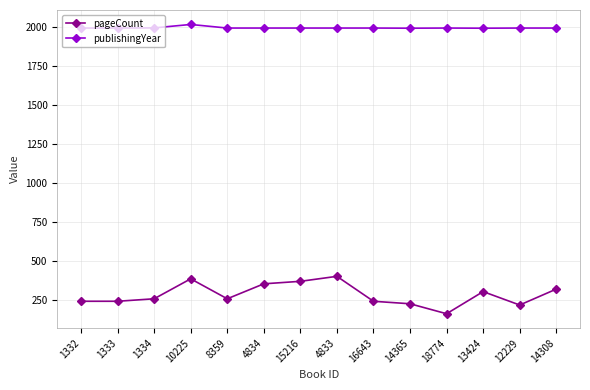

List the series in order of their peak value, lowest first.

pageCount, publishingYear